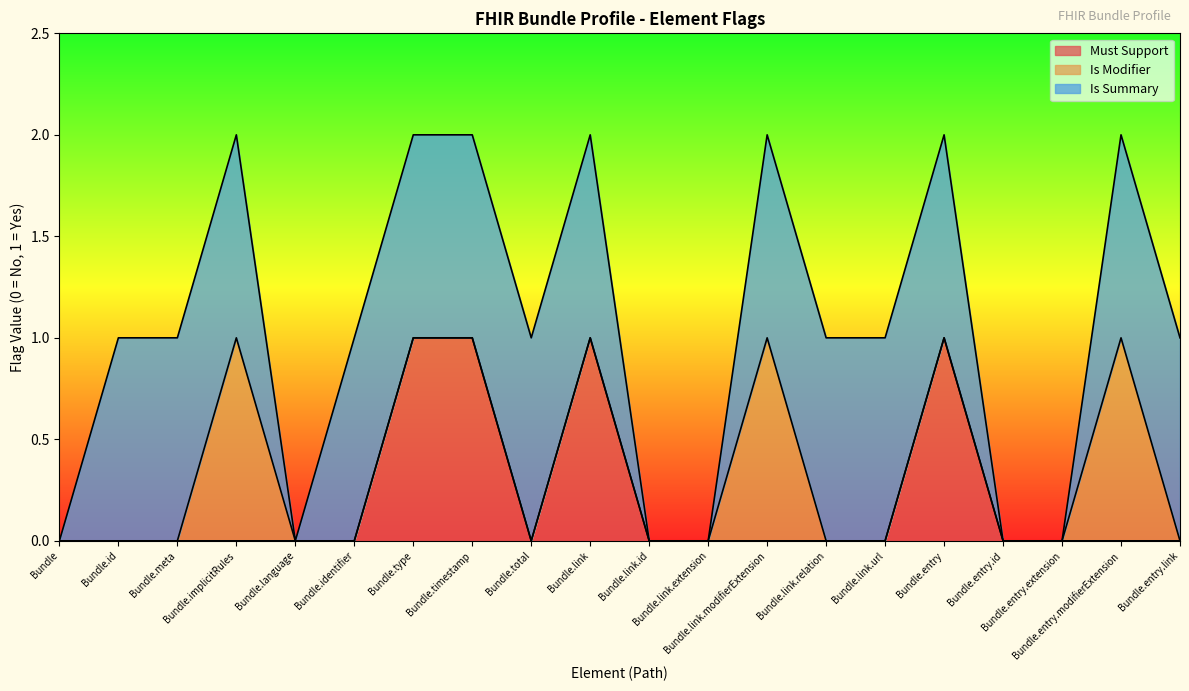

Reading left to right, transcribe all the data shown in this chart.

Must Support: 0	0	0	0	0	0	1	1	0	1	0	0	0	0	0	1	0	0	0	0
Is Modifier: 0	0	0	1	0	0	0	0	0	0	0	0	1	0	0	0	0	0	1	0
Is Summary: 0	1	1	1	0	1	1	1	1	1	0	0	1	1	1	1	0	0	1	1